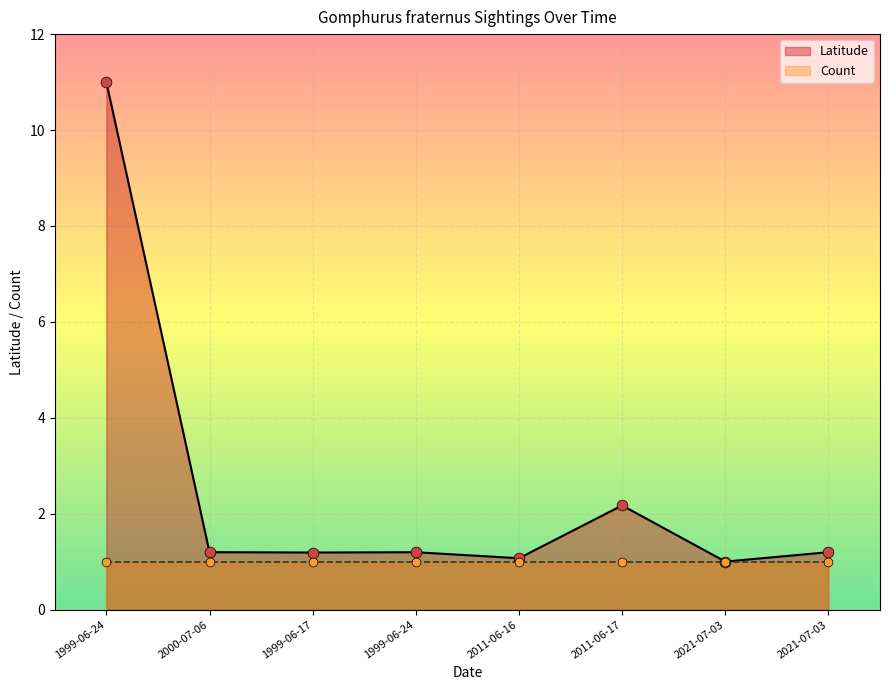

Is the value of Latitude at 2000-07-06 greater than the value of Count at 1999-06-24?

Yes